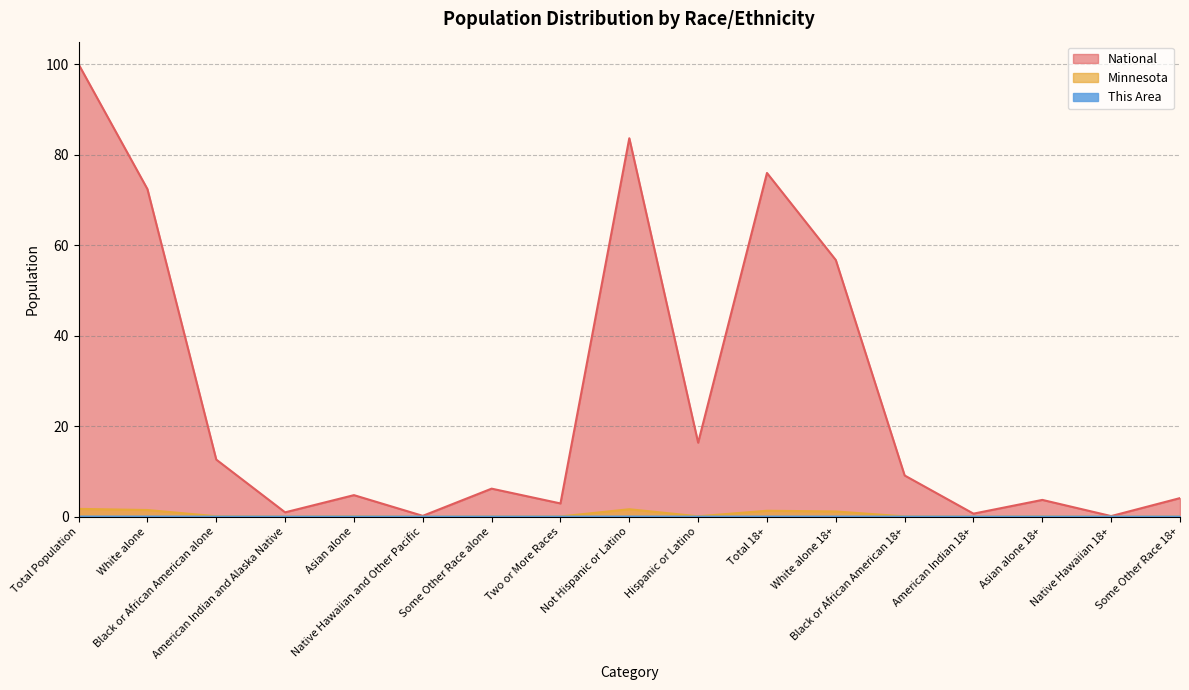

What is the label of the 10th point from the left?

Hispanic or Latino